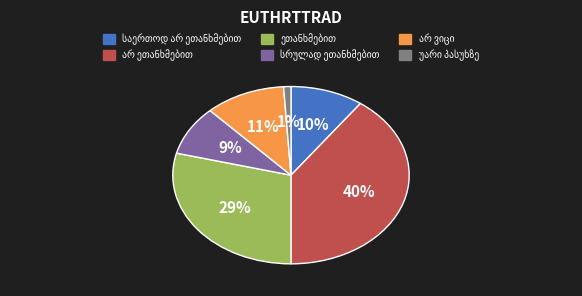

To the nearest percent, what is the average slice percentage?

17%